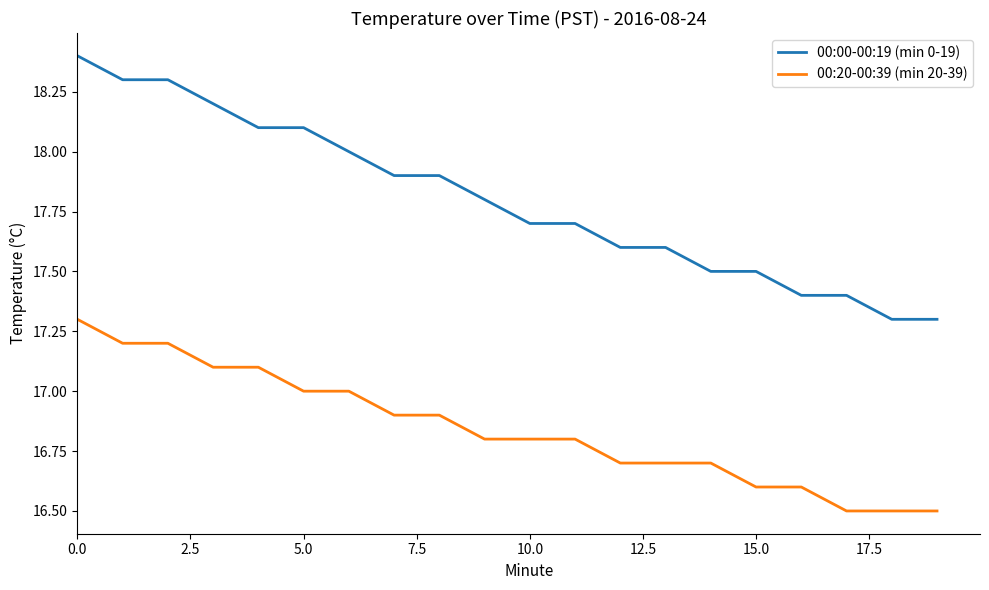

Which series has the largest total across all categories?

00:00-00:19 (min 0-19)